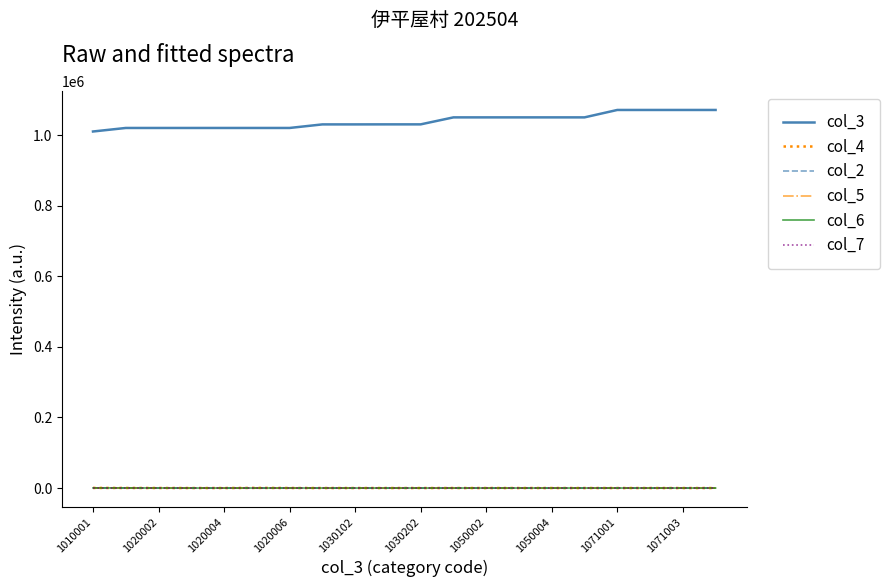

Which series has the largest total across all categories?

col_3